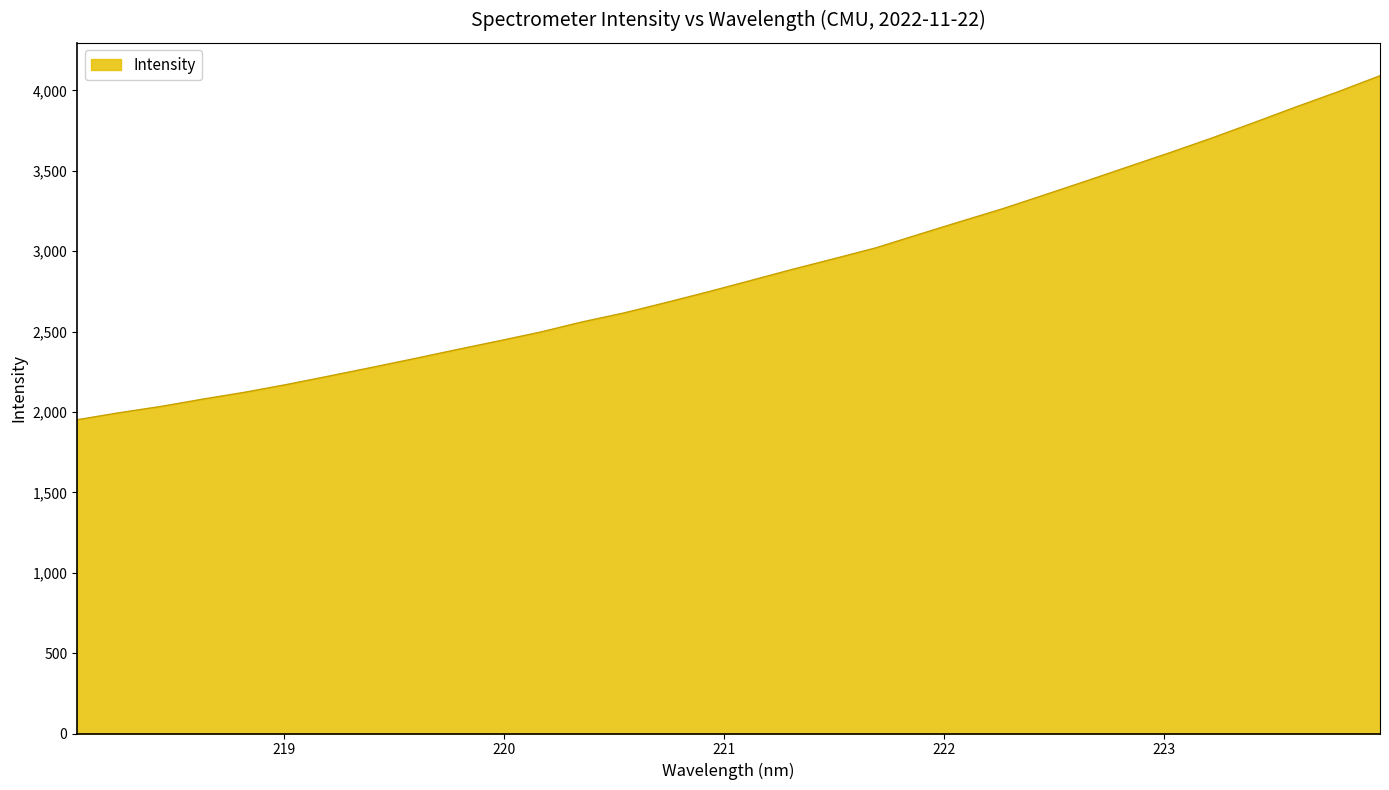

How many lines are shown in the chart?

1